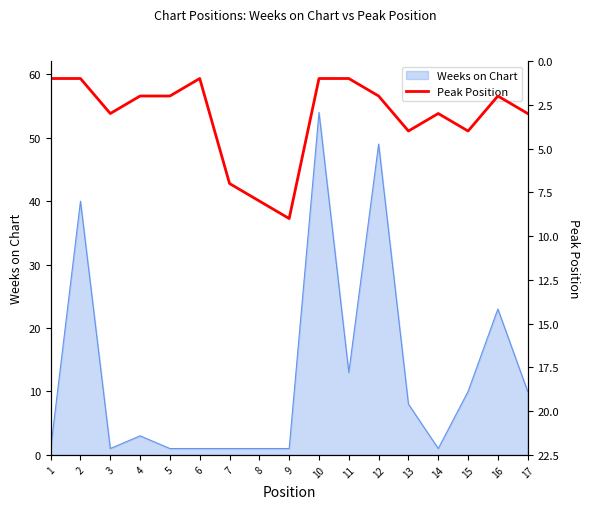

At which category does the data reach its first local peak?

3